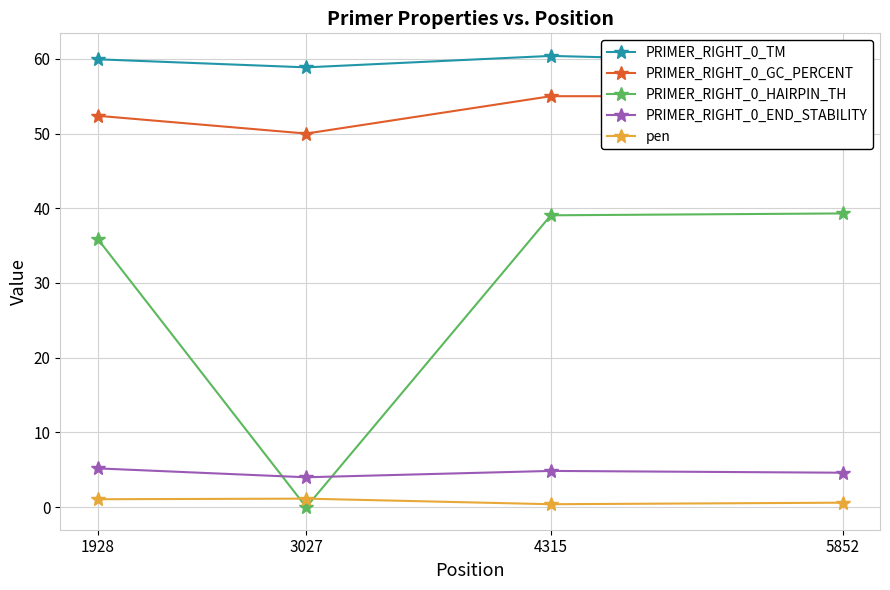

What is the average value of the PRIMER_RIGHT_0_GC_PERCENT series?

53.1